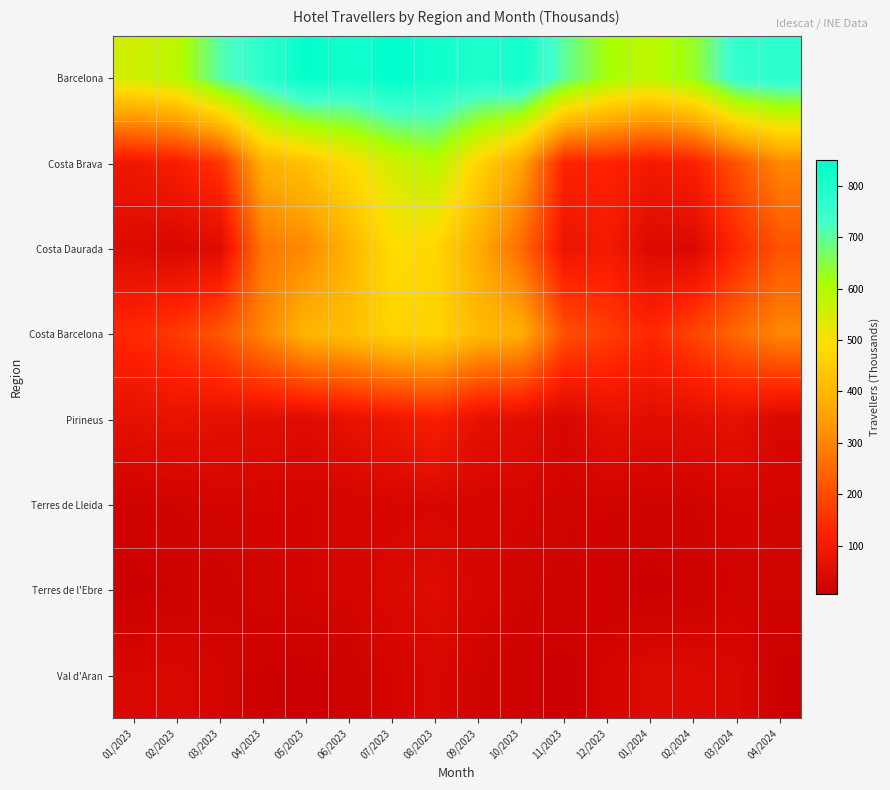

At how many categories does at least one series exceed 673?

11